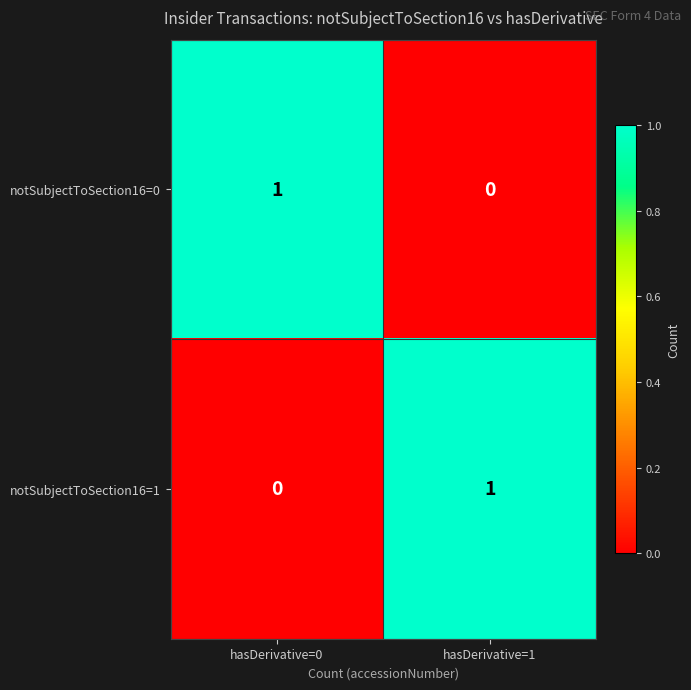

Is the value of notSubjectToSection16=1 at hasDerivative=1 greater than the value of notSubjectToSection16=0 at hasDerivative=1?

Yes